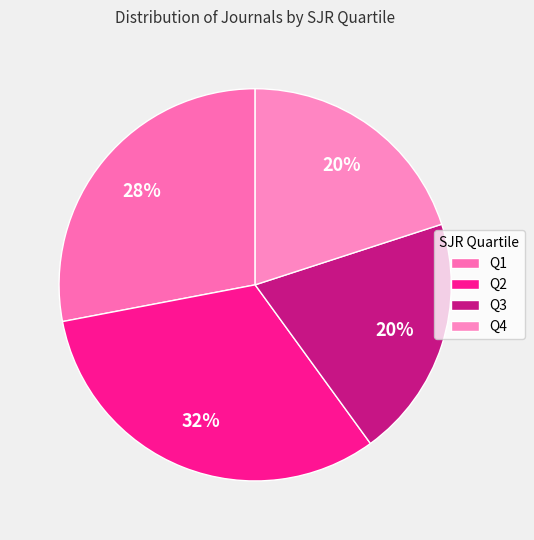

To the nearest percent, what is the average slice percentage?

25%